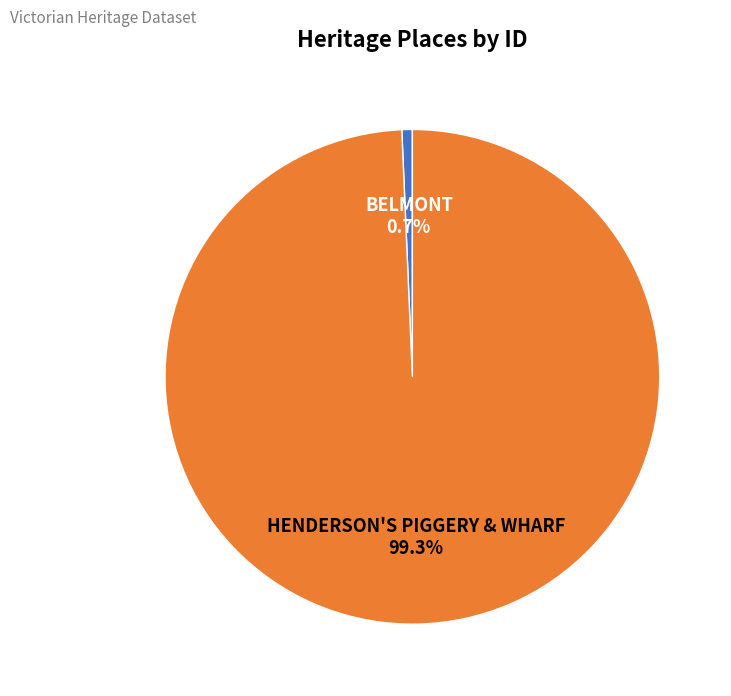

Is it true that HENDERSON'S PIGGERY & WHARF is 99% of the pie?

True